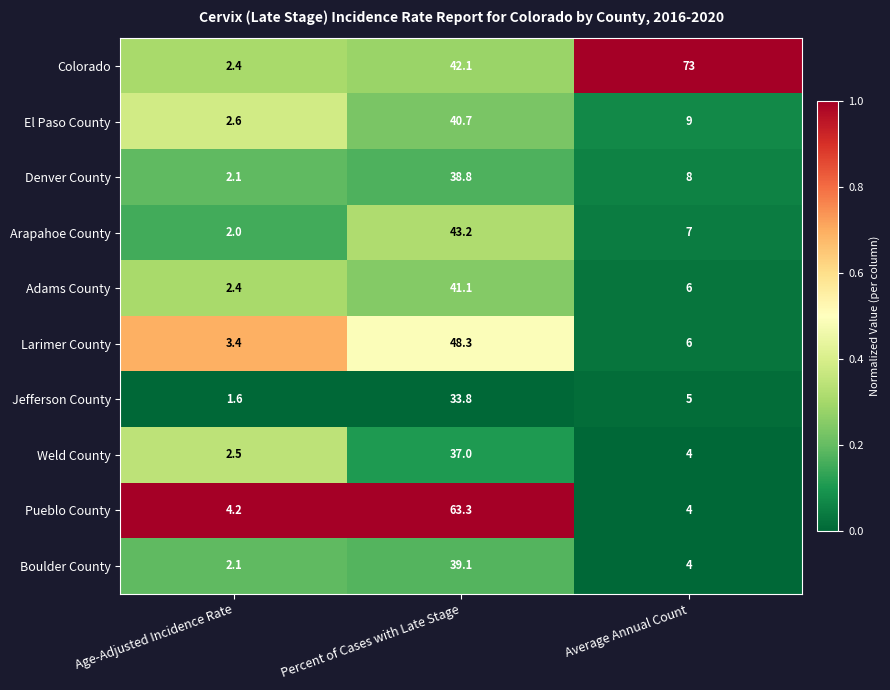

Which series has the largest total across all categories?

Colorado